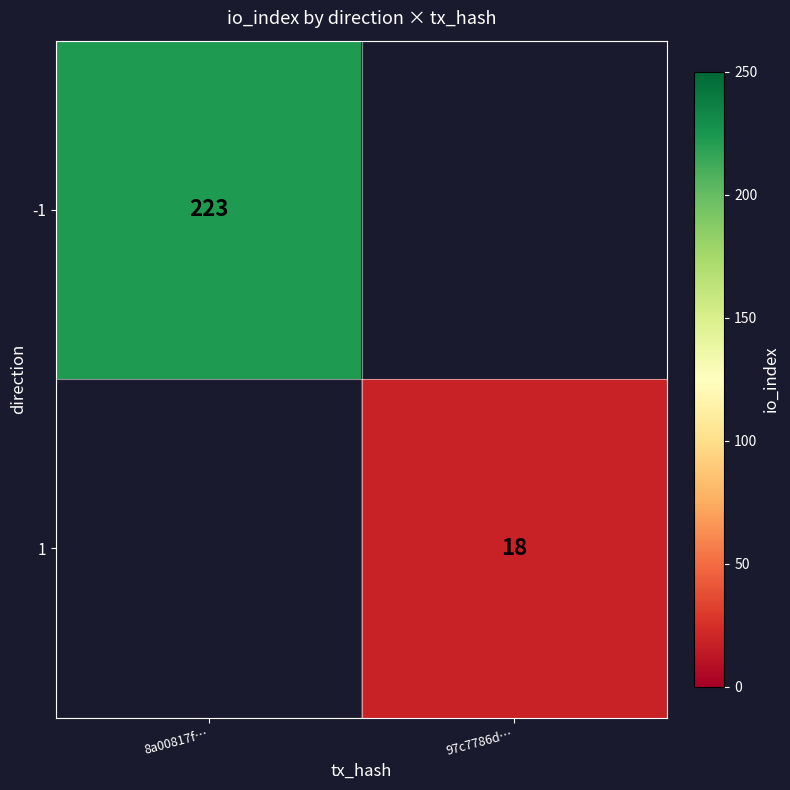

The value of 1 at 97c7786d… is 8. True or false?

False